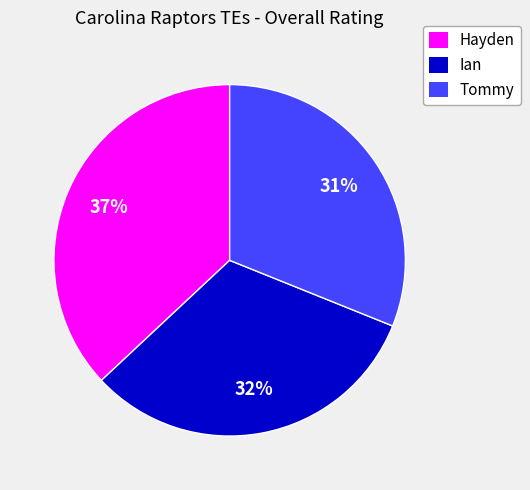

Is there a majority slice in this chart?

No